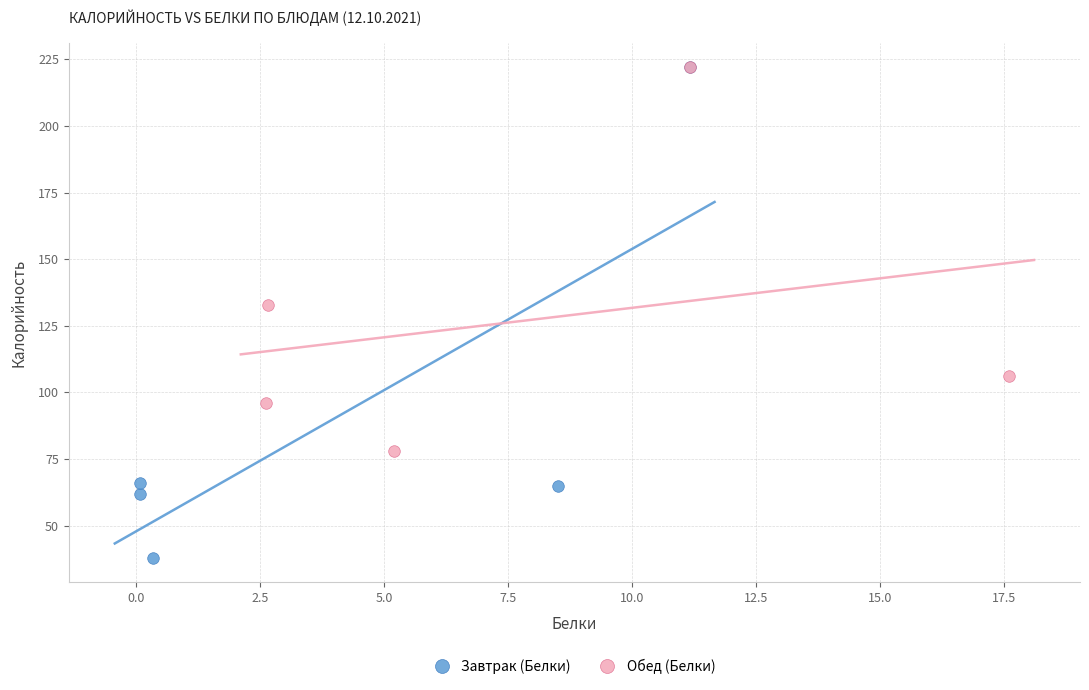

Which series reaches the minimum Y coordinate?

Завтрак (Белки)